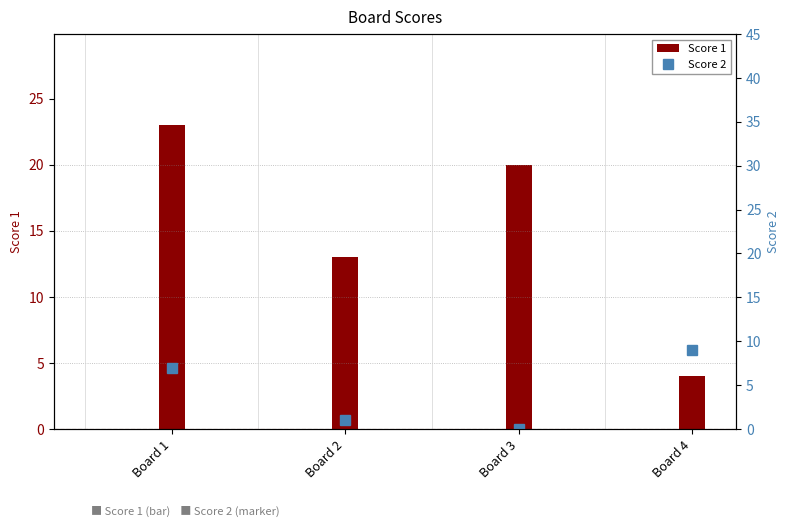

The Score 2 series shows 5 at Board 3. True or false?

False